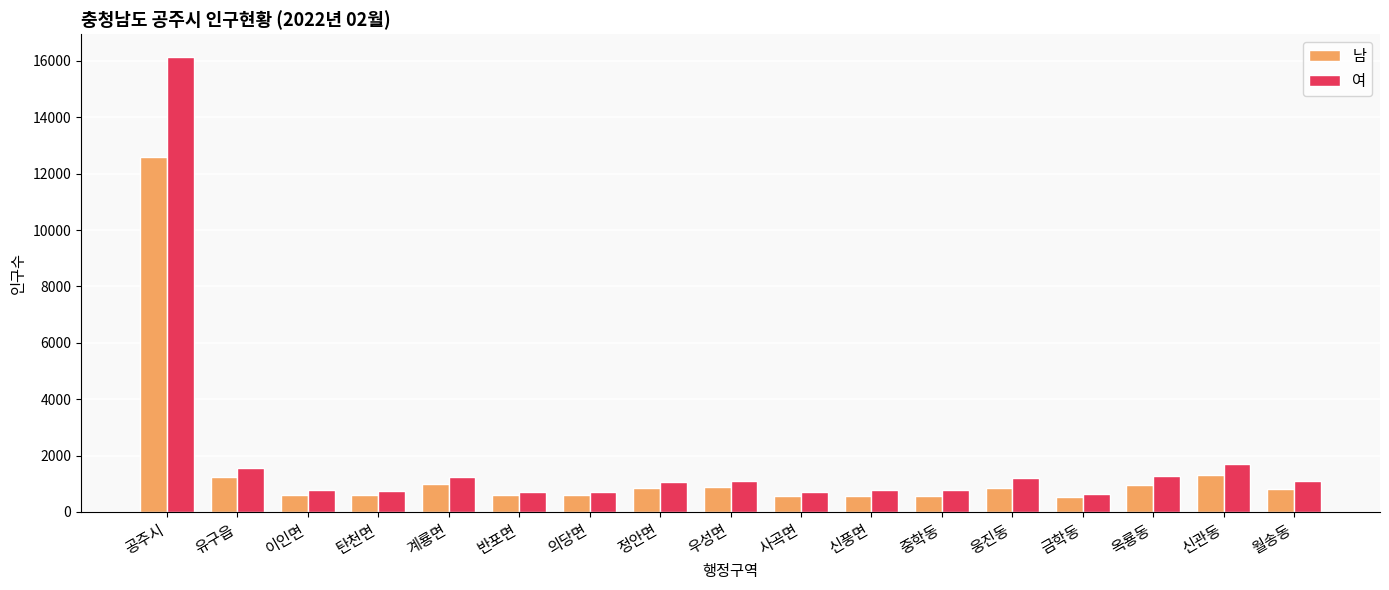

Which series changed the most between 신풍면 and 신관동?

여